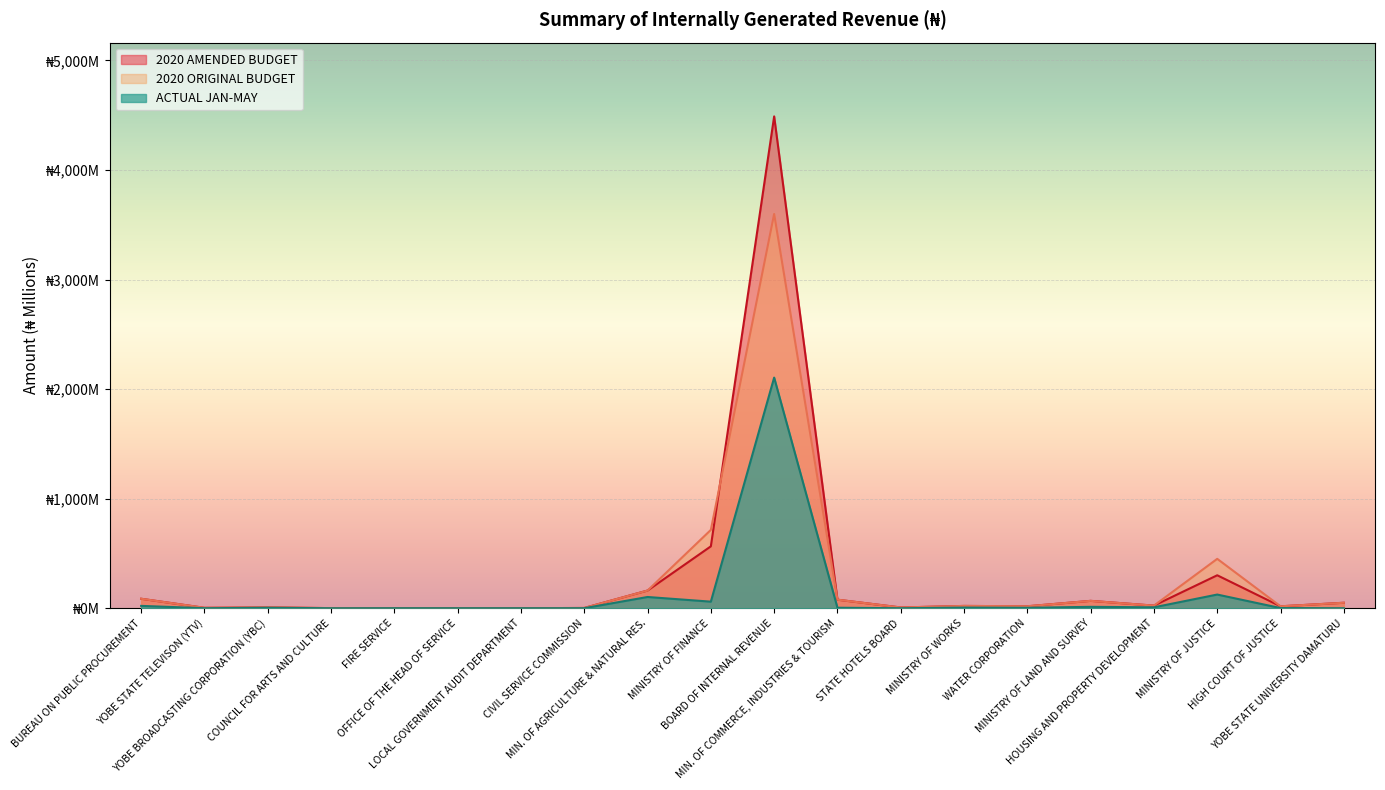

What is the sum of all 2020 ORIGINAL BUDGET values?

5313.0